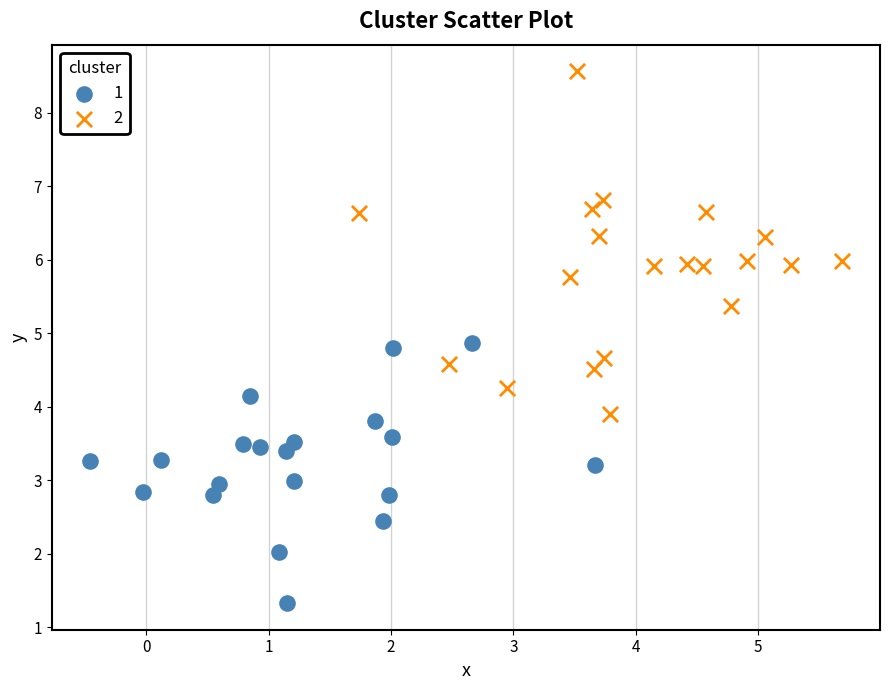

What are all the series names shown in the legend?

1, 2